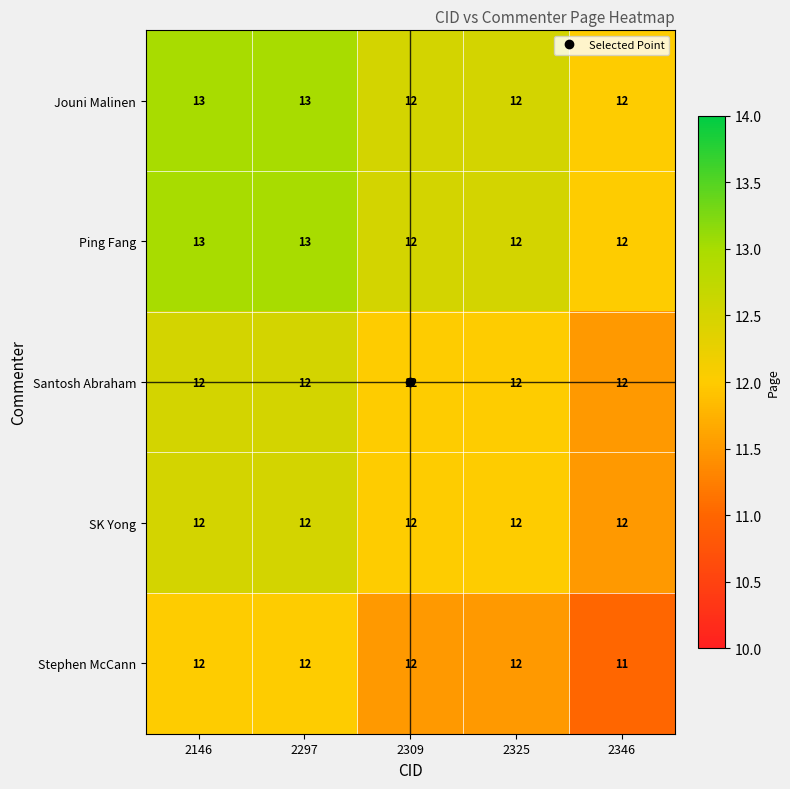

What is the minimum value shown in the chart?

11